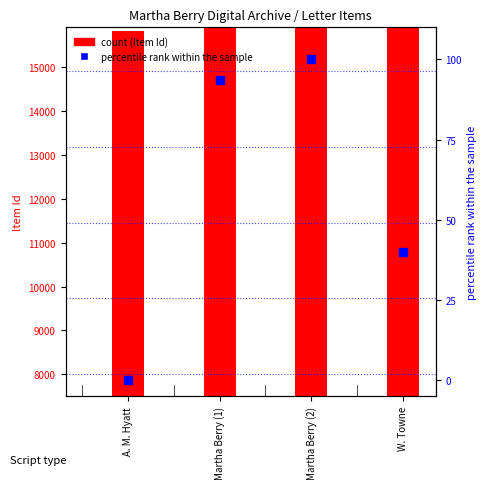

Which series has the largest total across all categories?

Item Id (count)